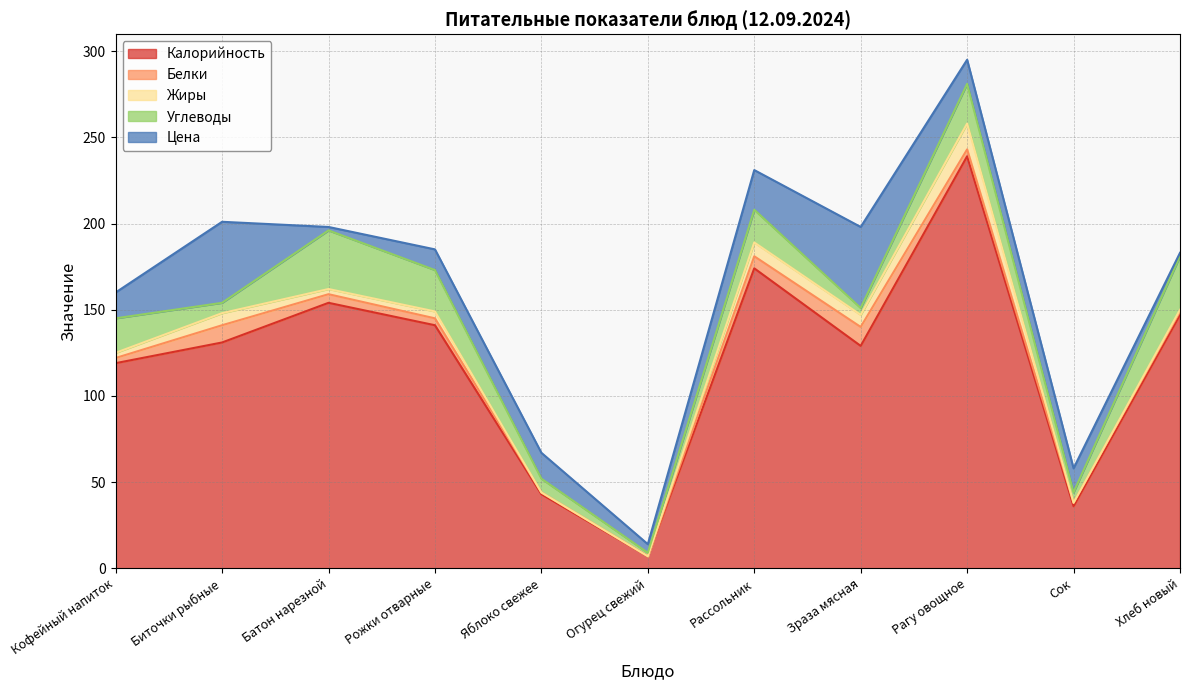

Which has a higher value, Сок or Батон нарезной?

Батон нарезной